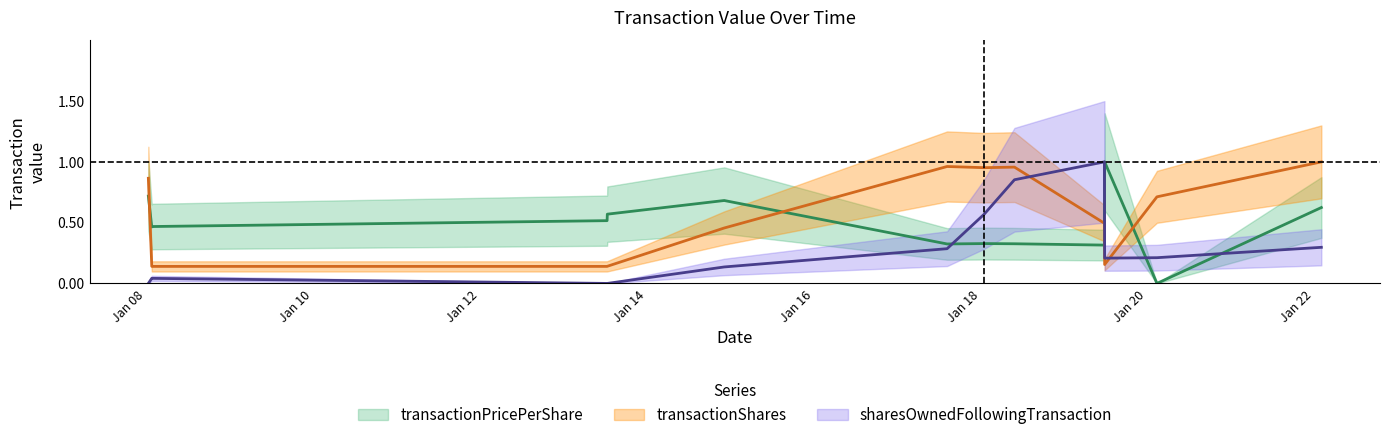

Is this an area chart (filled region under the line)?

No